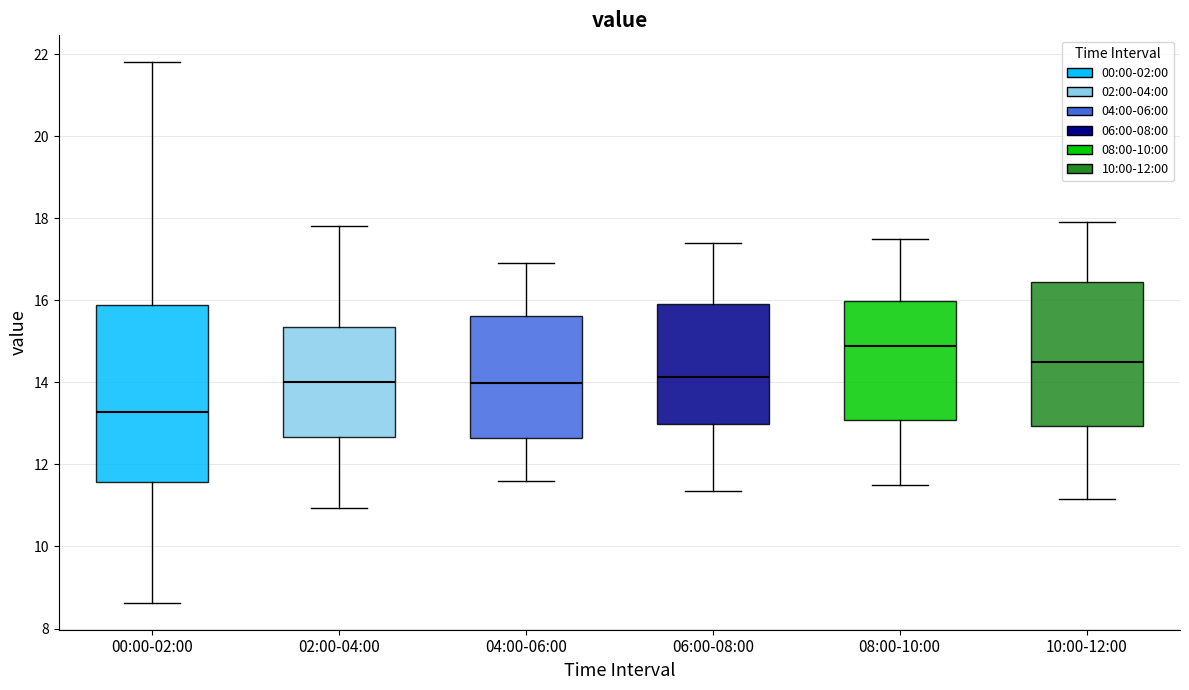

Where is the lower edge of the box for 08:00-10:00 on the y-axis? The values are not printed on the chart, so give them approximately, as read against the axis.

13.0